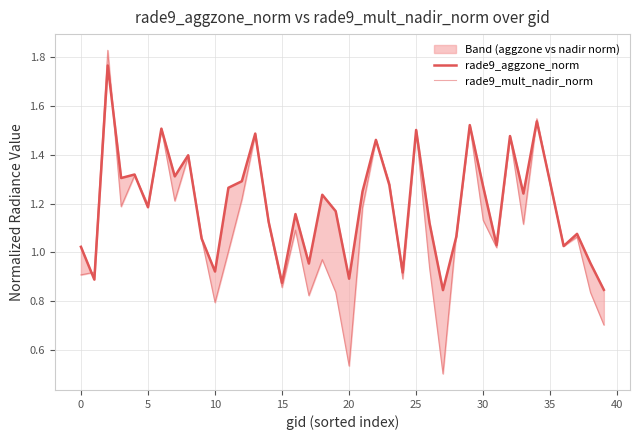

At which category does the chart reach its minimum across all series?

27